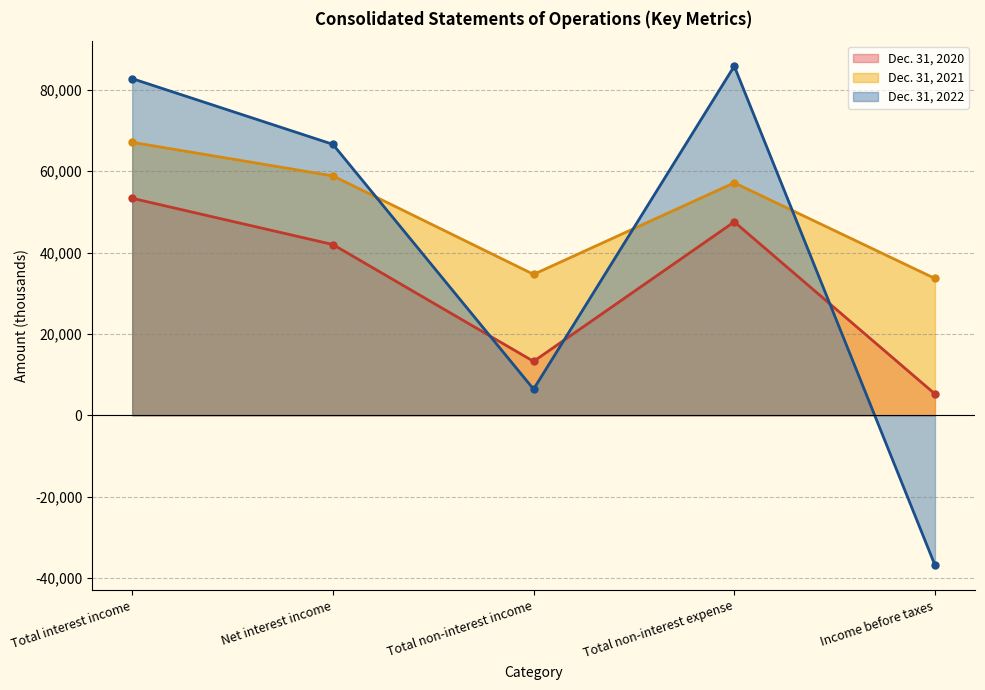

What is the difference between the maximum and minimum values in the Dec. 31, 2021 series?

33474